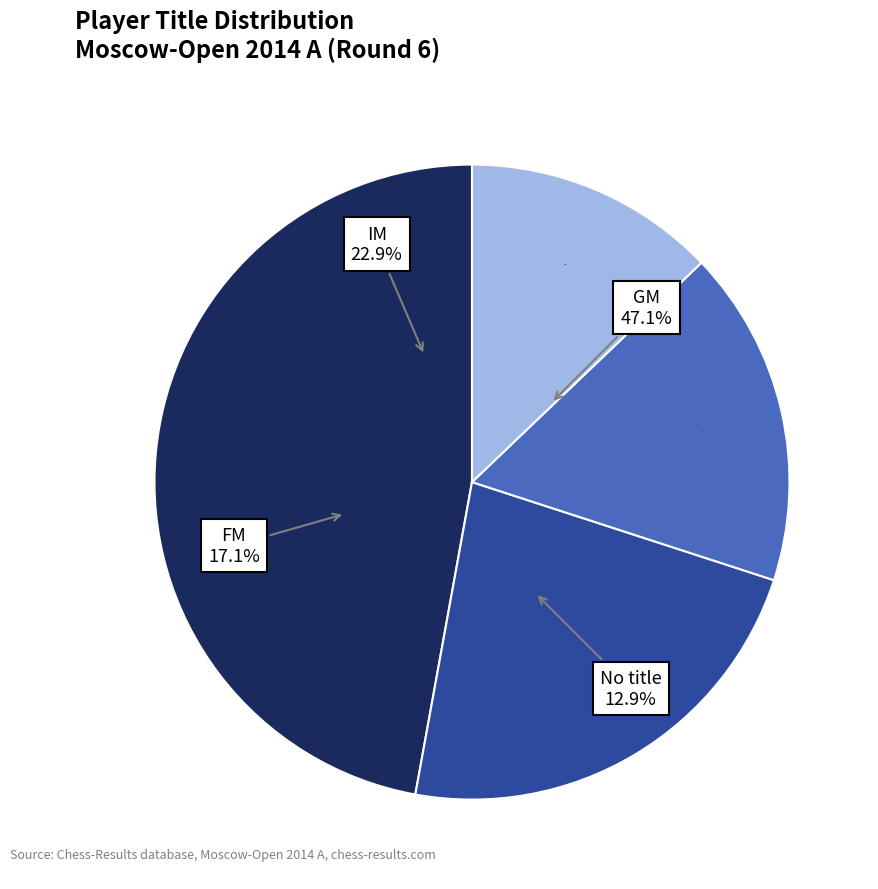

How many slices are in this pie chart?

4